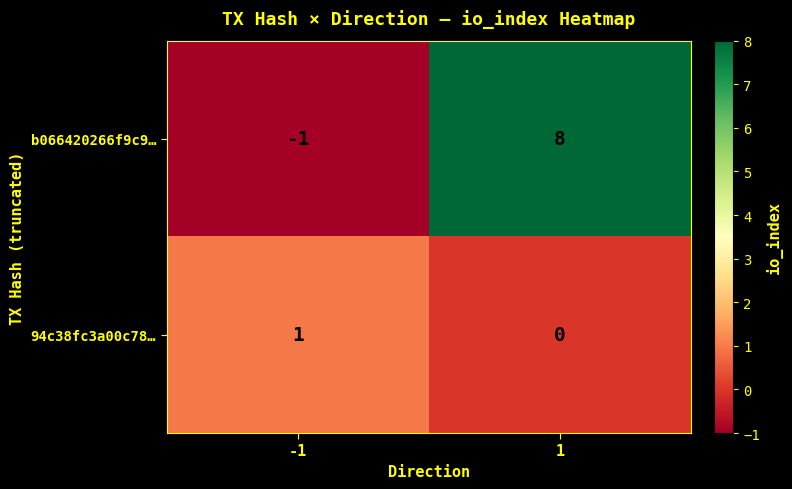

The 94c38fc3a00c78… series shows 2 at -1. True or false?

False